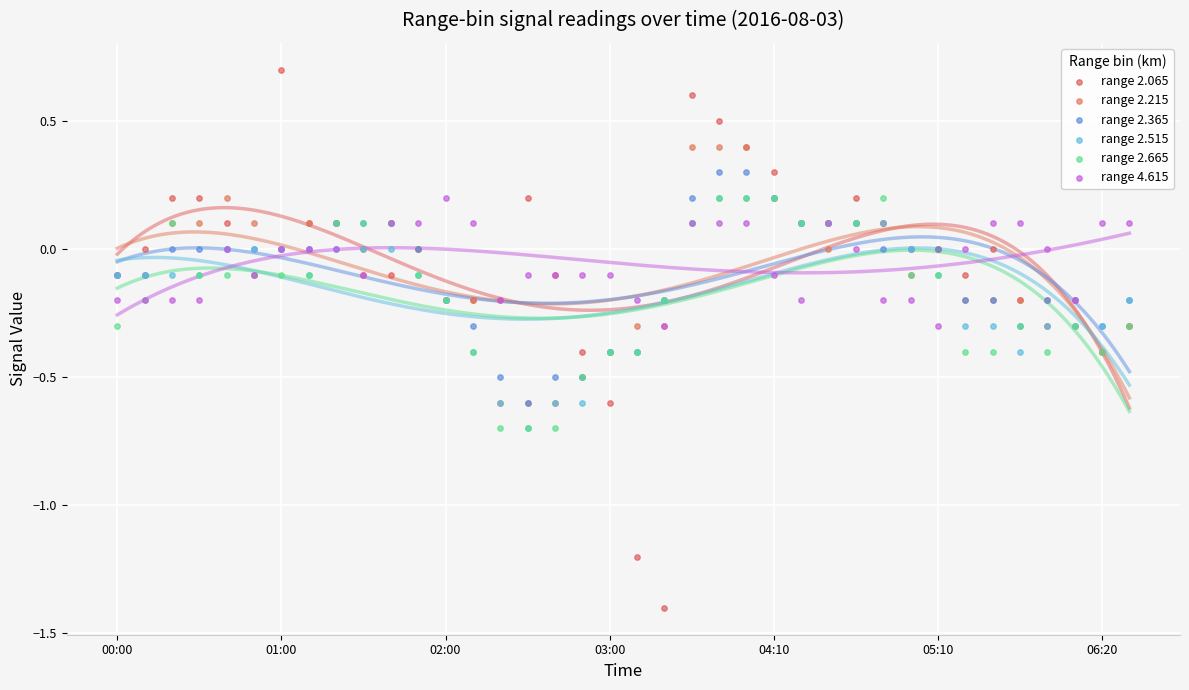

Which series has the largest Y range (max minus min)?

range 2.065